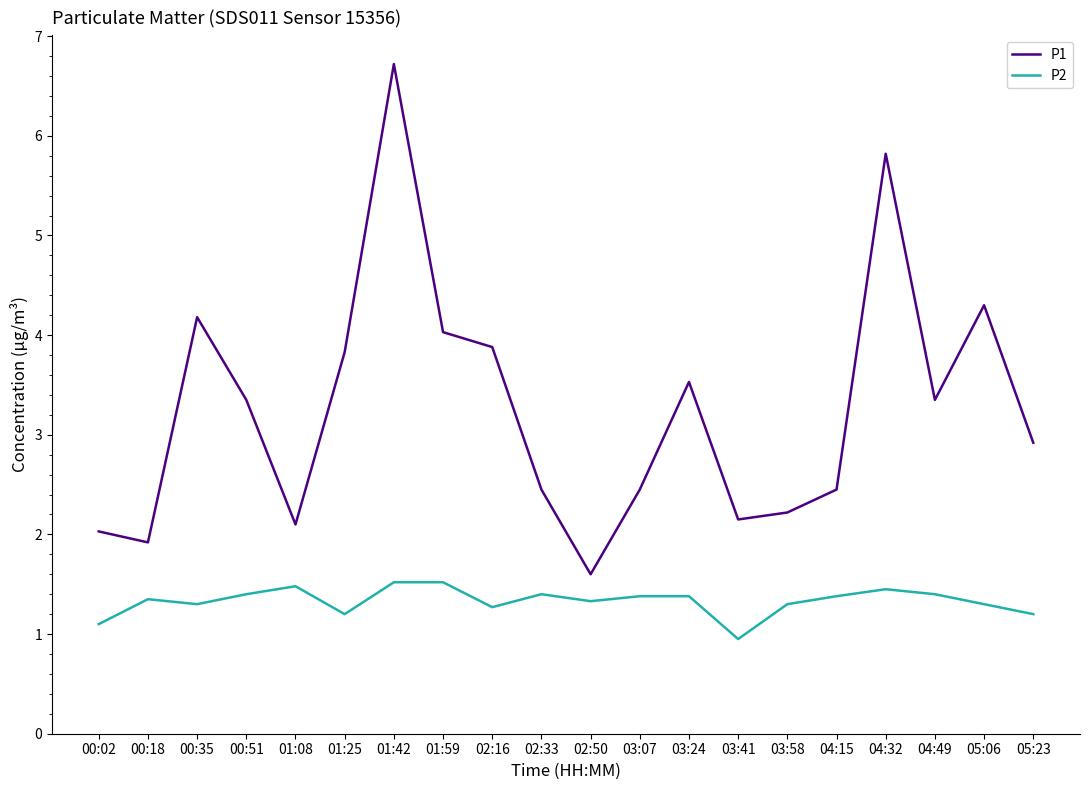

True or false: P2 has a value of 1.4 at 02:33.

True